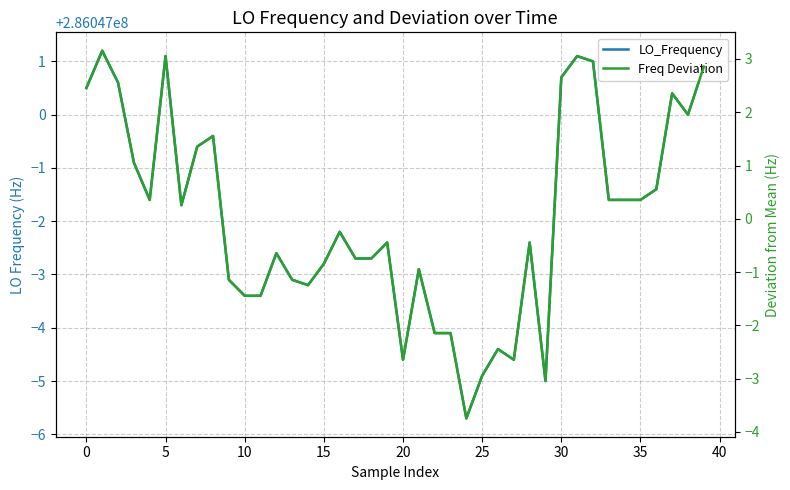

What is the total value across all series at 23?

286046993.8